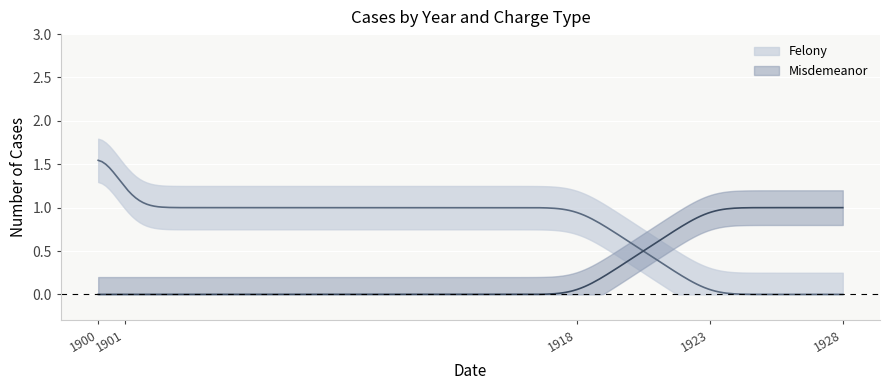

What is the total value across all series at 1923?

1